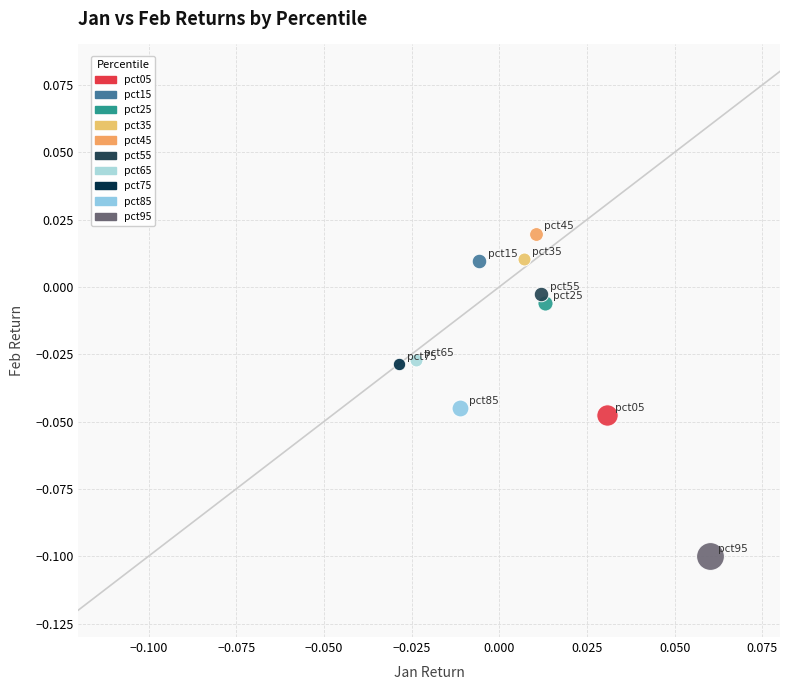

What are all the series names shown in the legend?

pct05, pct15, pct25, pct35, pct45, pct55, pct65, pct75, pct85, pct95